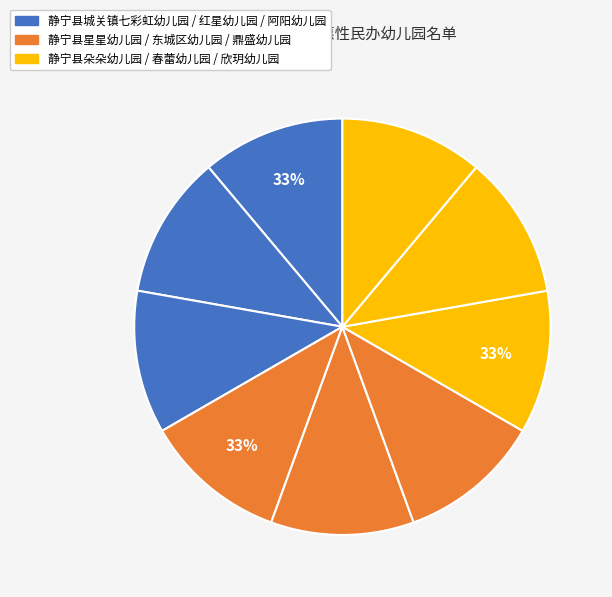

True or false: 静宁县东城区幼儿园 accounts for 1% of the total.

False